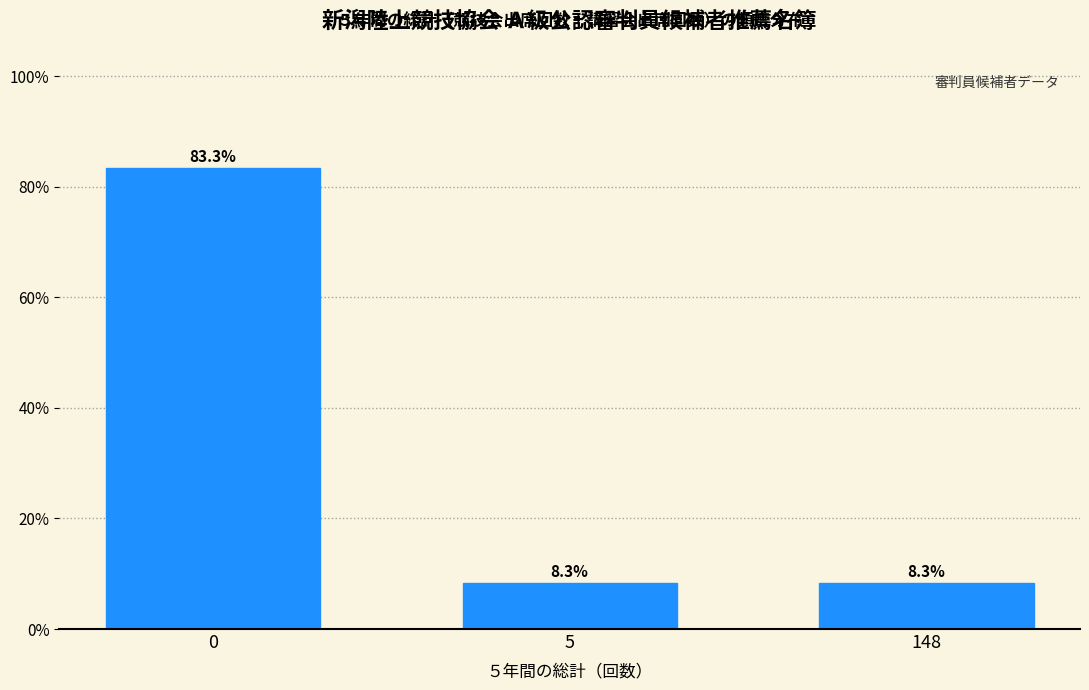

Reading right to left, transcribe all the data shown in this chart.

8.3	8.3	83.3